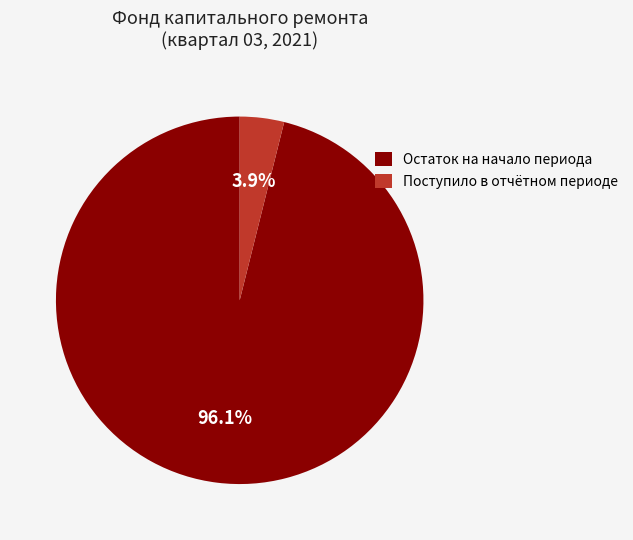

Rank the categories by value from highest to lowest.

Остаток на начало периода, Поступило в отчётном периоде